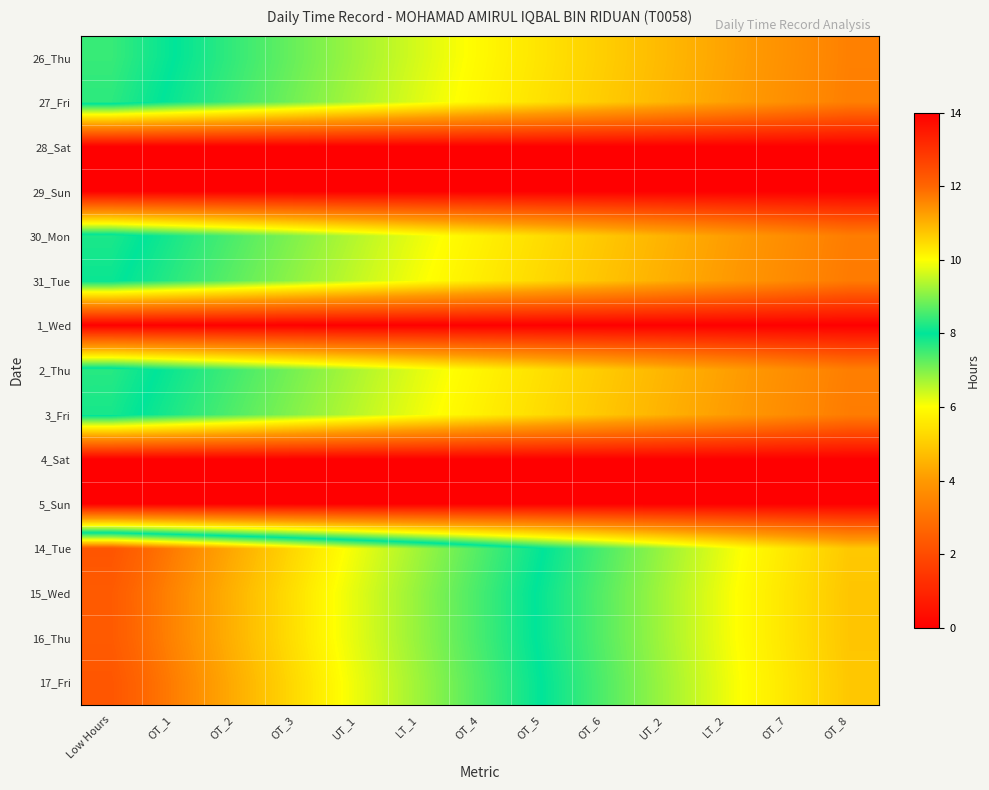

Reading right to left, what are all the values shown in this chart?

26_Thu: OT_8=3.4	OT_7=3.8	LT_2=4.2	UT_2=4.6	OT_6=5.1	OT_5=5.5	OT_4=5.9	LT_1=6.3	UT_1=6.7	OT_3=7.2	OT_2=7.6	OT_1=8.0	Low Hours=8.4
27_Fri: OT_8=3.3	OT_7=3.8	LT_2=4.2	UT_2=4.6	OT_6=5.0	OT_5=5.4	OT_4=5.8	LT_1=6.3	UT_1=6.7	OT_3=7.1	OT_2=7.5	OT_1=7.9	Low Hours=8.3
28_Sat: OT_8=0.0	OT_7=0.0	LT_2=0.0	UT_2=0.0	OT_6=0.0	OT_5=0.0	OT_4=0.0	LT_1=0.0	UT_1=0.0	OT_3=0.0	OT_2=0.0	OT_1=0.0	Low Hours=0.0
29_Sun: OT_8=0.0	OT_7=0.0	LT_2=0.0	UT_2=0.0	OT_6=0.0	OT_5=0.0	OT_4=0.0	LT_1=0.0	UT_1=0.0	OT_3=0.0	OT_2=0.0	OT_1=0.0	Low Hours=0.0
30_Mon: OT_8=3.3	OT_7=3.7	LT_2=4.1	UT_2=4.5	OT_6=4.9	OT_5=5.3	OT_4=5.7	LT_1=6.2	UT_1=6.6	OT_3=7.0	OT_2=7.4	OT_1=7.8	Low Hours=8.2
31_Tue: OT_8=3.2	OT_7=3.6	LT_2=4.0	UT_2=4.4	OT_6=4.8	OT_5=5.3	OT_4=5.7	LT_1=6.1	UT_1=6.5	OT_3=6.9	OT_2=7.3	OT_1=7.7	Low Hours=8.1
1_Wed: OT_8=0.0	OT_7=0.0	LT_2=0.0	UT_2=0.0	OT_6=0.0	OT_5=0.0	OT_4=0.0	LT_1=0.0	UT_1=0.0	OT_3=0.0	OT_2=0.0	OT_1=0.0	Low Hours=0.0
2_Thu: OT_8=3.3	OT_7=3.7	LT_2=4.2	UT_2=4.6	OT_6=5.0	OT_5=5.4	OT_4=5.8	LT_1=6.2	UT_1=6.6	OT_3=7.1	OT_2=7.5	OT_1=7.9	Low Hours=8.3
3_Fri: OT_8=3.3	OT_7=3.7	LT_2=4.1	UT_2=4.5	OT_6=4.9	OT_5=5.3	OT_4=5.7	LT_1=6.1	UT_1=6.5	OT_3=7.0	OT_2=7.4	OT_1=7.8	Low Hours=8.2
4_Sat: OT_8=0.0	OT_7=0.0	LT_2=0.0	UT_2=0.0	OT_6=0.0	OT_5=0.0	OT_4=0.0	LT_1=0.0	UT_1=0.0	OT_3=0.0	OT_2=0.0	OT_1=0.0	Low Hours=0.0
5_Sun: OT_8=0.0	OT_7=0.0	LT_2=0.0	UT_2=0.0	OT_6=0.0	OT_5=0.0	OT_4=0.0	LT_1=0.0	UT_1=0.0	OT_3=0.0	OT_2=0.0	OT_1=0.0	Low Hours=0.0
14_Tue: OT_8=4.9	OT_7=5.5	LT_2=6.2	UT_2=6.8	OT_6=7.4	OT_5=8.0	OT_4=8.6	LT_1=9.2	UT_1=9.9	OT_3=10.5	OT_2=11.1	OT_1=11.7	Low Hours=12.3
15_Wed: OT_8=4.9	OT_7=5.5	LT_2=6.1	UT_2=6.7	OT_6=7.3	OT_5=7.9	OT_4=8.5	LT_1=9.1	UT_1=9.8	OT_3=10.4	OT_2=11.0	OT_1=11.6	Low Hours=12.2
16_Thu: OT_8=4.9	OT_7=5.5	LT_2=6.1	UT_2=6.7	OT_6=7.3	OT_5=7.9	OT_4=8.5	LT_1=9.2	UT_1=9.8	OT_3=10.4	OT_2=11.0	OT_1=11.6	Low Hours=12.2
17_Fri: OT_8=4.9	OT_7=5.5	LT_2=6.2	UT_2=6.8	OT_6=7.4	OT_5=8.0	OT_4=8.6	LT_1=9.2	UT_1=9.8	OT_3=10.5	OT_2=11.1	OT_1=11.7	Low Hours=12.3